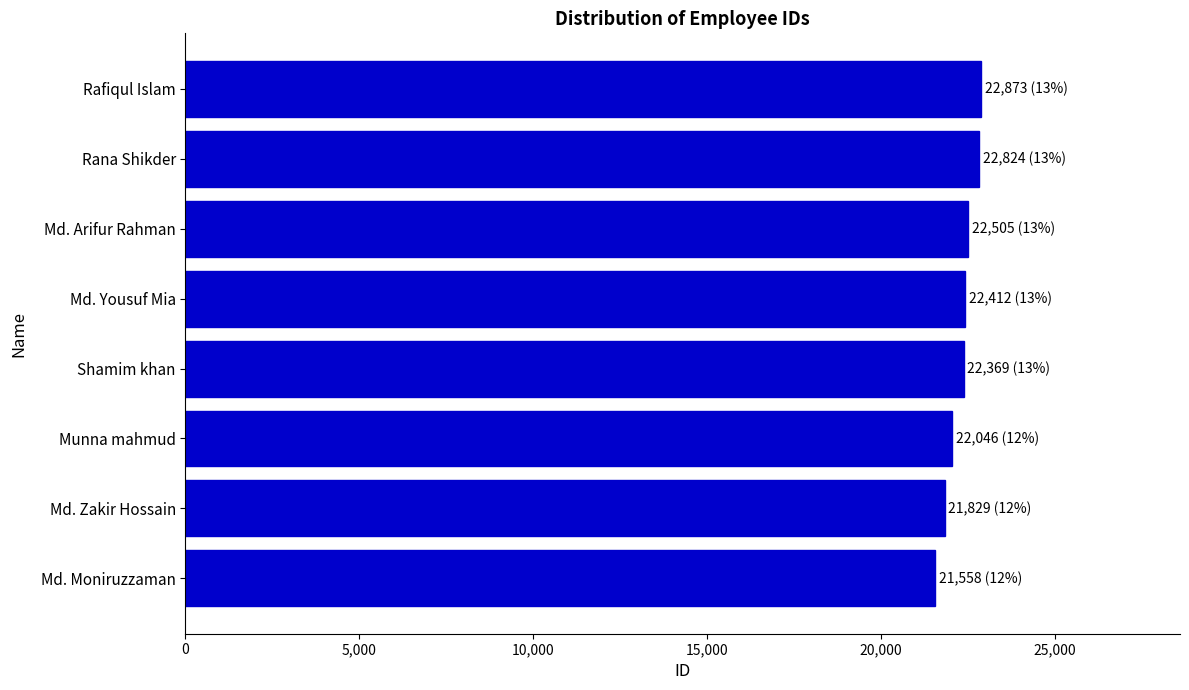

What is the label of the 2nd bar from the top?

Rana Shikder